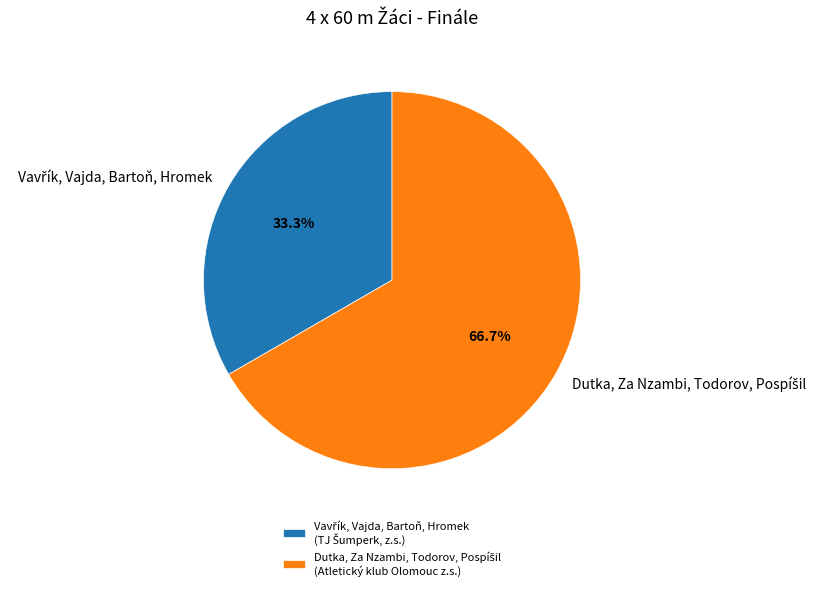

Is there a majority slice in this chart?

Yes